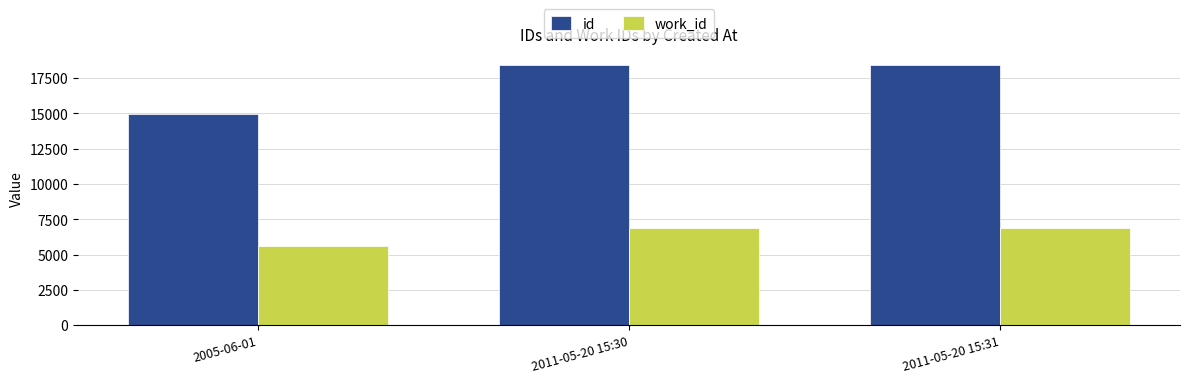

The value of id at 2011-05-20 15:31 is 10740. True or false?

False